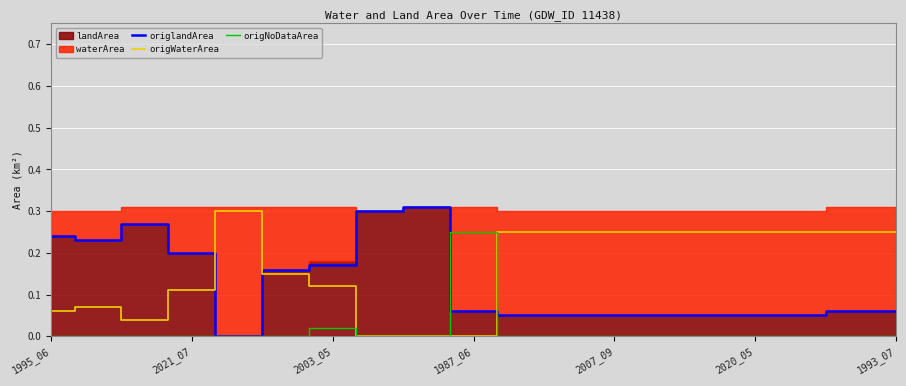

True or false: origlandArea and origWaterArea intersect in this chart.

True